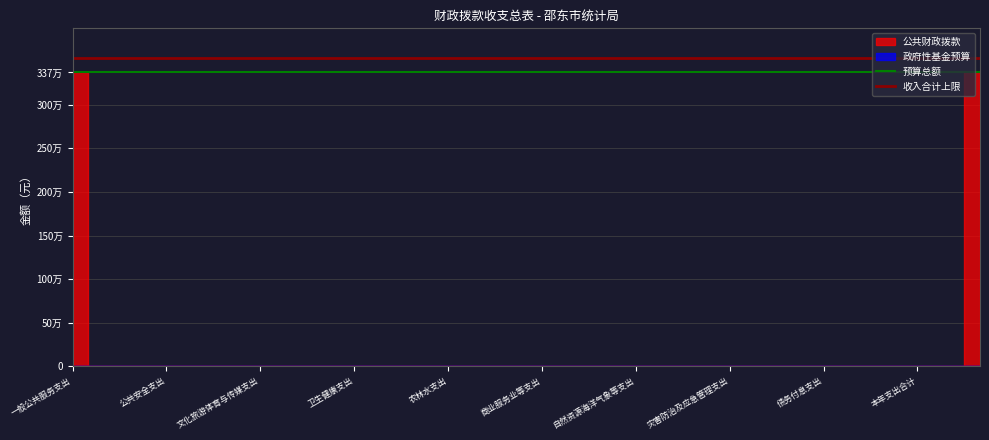

What is the greatest value displayed?

3539743.2